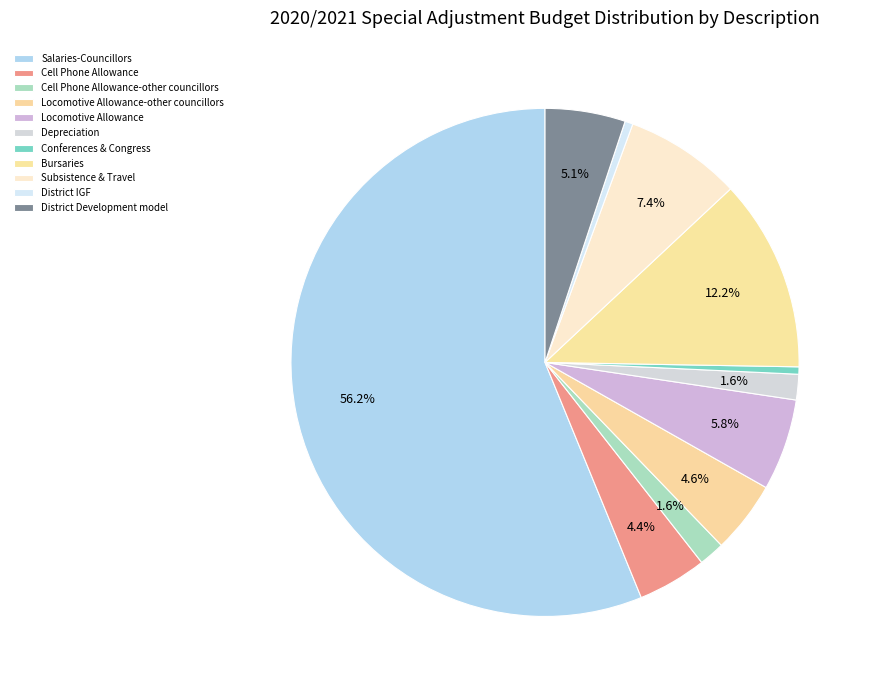

To the nearest percent, what percentage of the pie is Depreciation?

2%